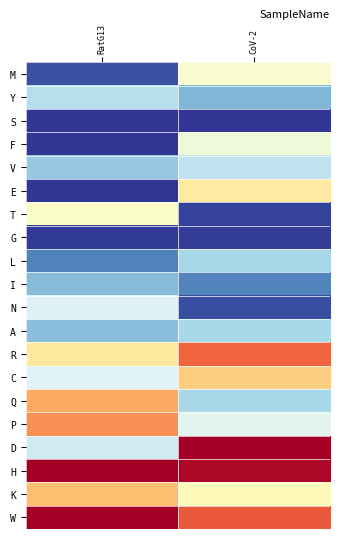

Which series has the widest spread of values?

E